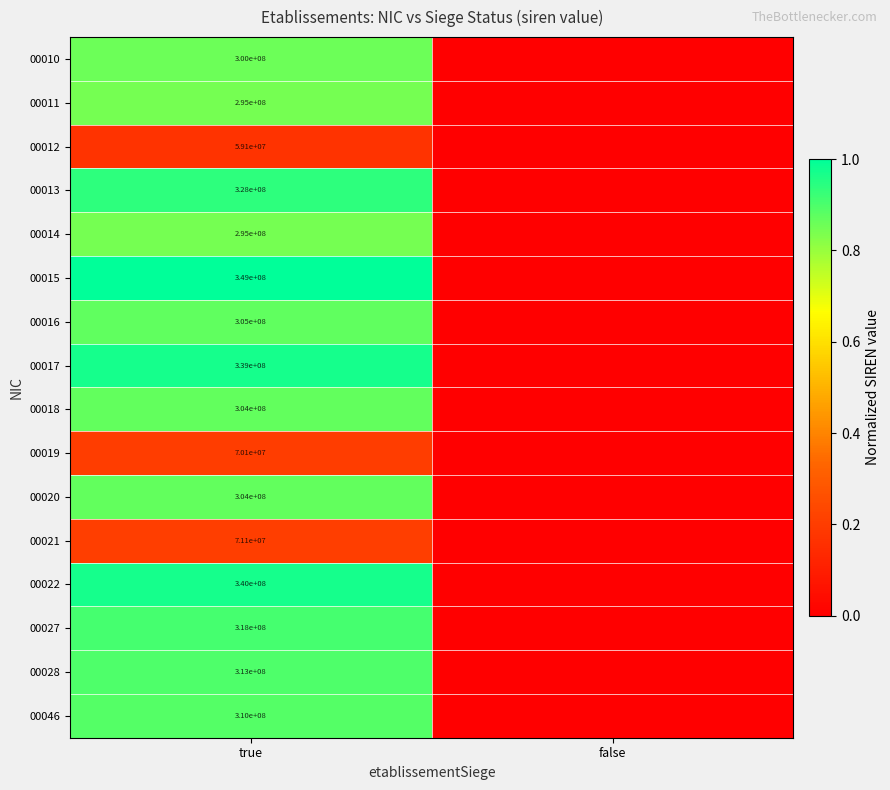

The value of 00022 at true is 498700717. True or false?

False